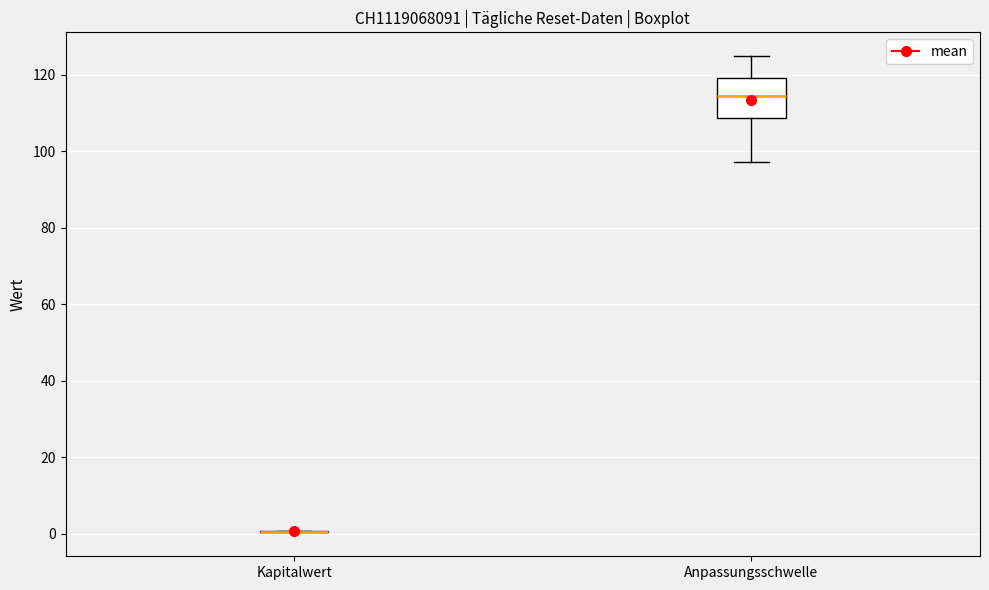

Reading left to right, transcribe this box plot: for each box, give where its median line is, the range the box spans, and where its two whiskers end, as read against the y-axis. The values are not printed on the chart, so give them approximately, as read against the axis.

Kapitalwert: box collapsed to a line at 0, whiskers 0 to 0
Anpassungsschwelle: median 114, box 108 to 120, whiskers 98 to 124